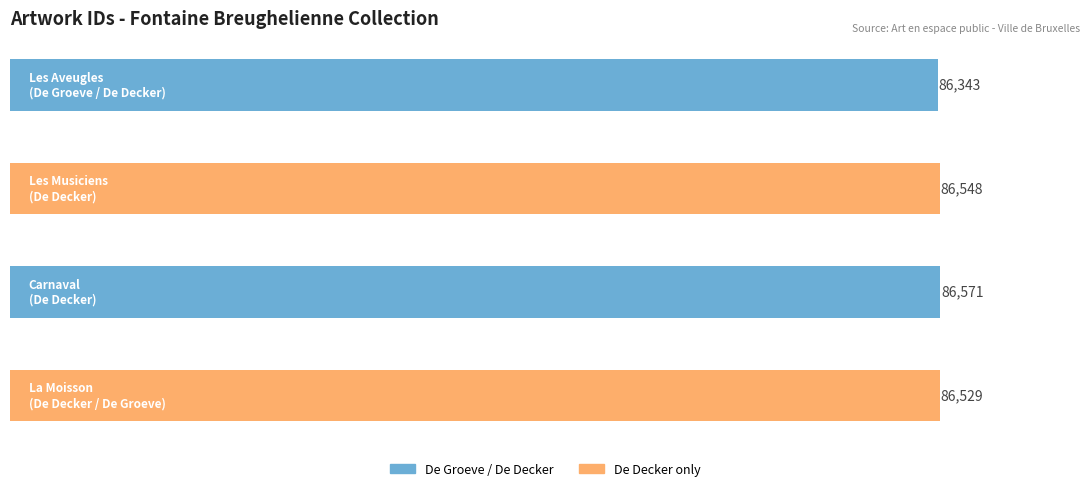

What is the maximum value shown in the chart?

86571